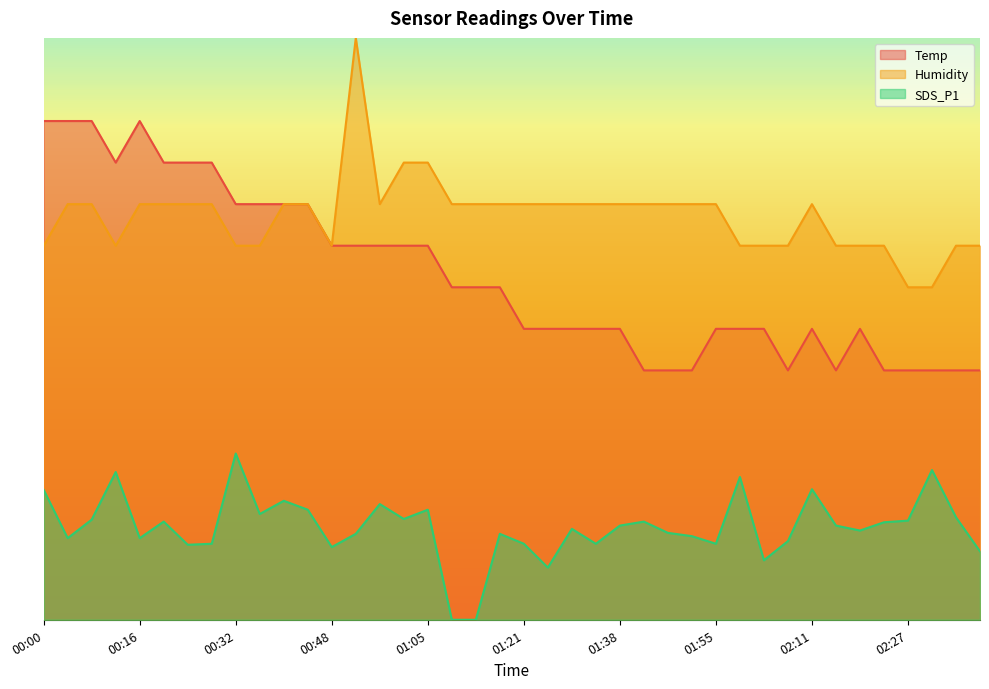

At which category does the chart reach its peak across all series?

00:52